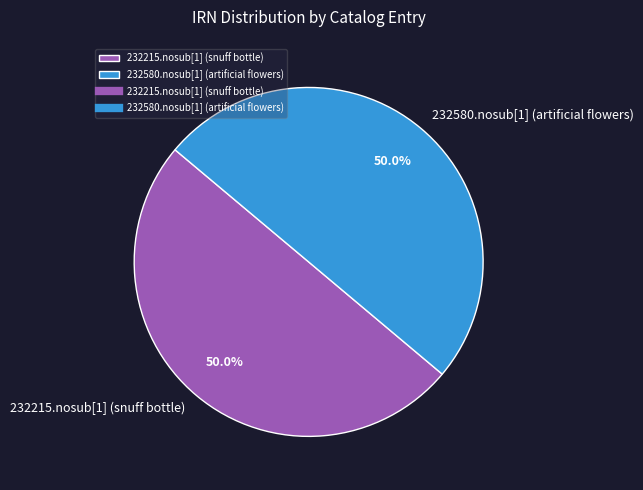

To the nearest percent, what portion does 232580.nosub[1] (artificial flowers) represent?

50%